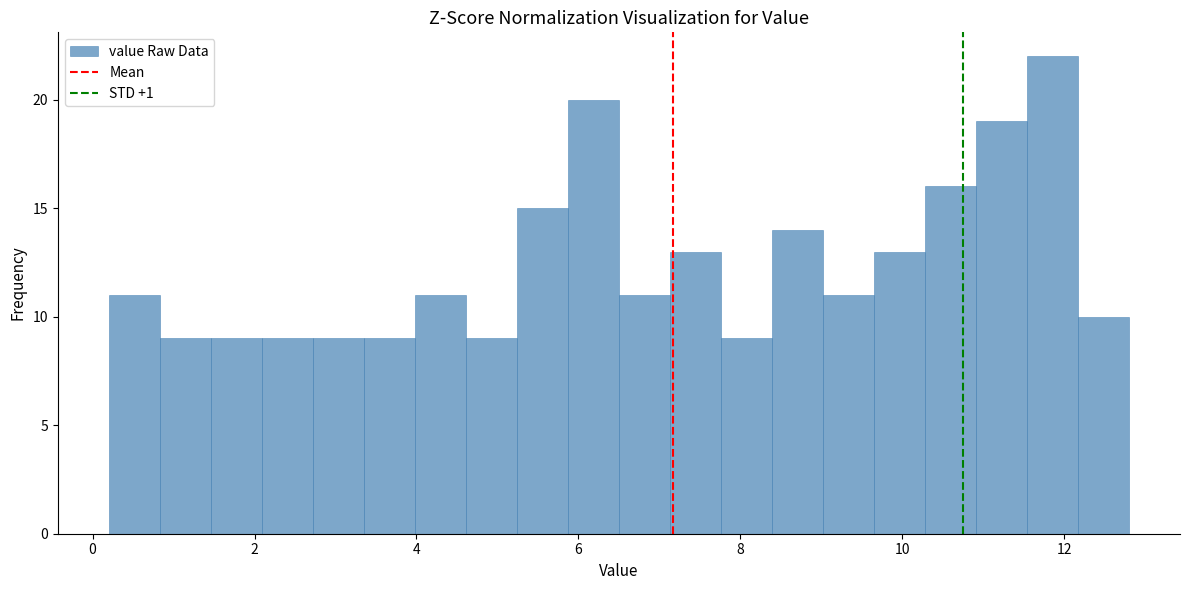

Read against the x-axis, roughly where is the centre of the tallest bar?

11.8